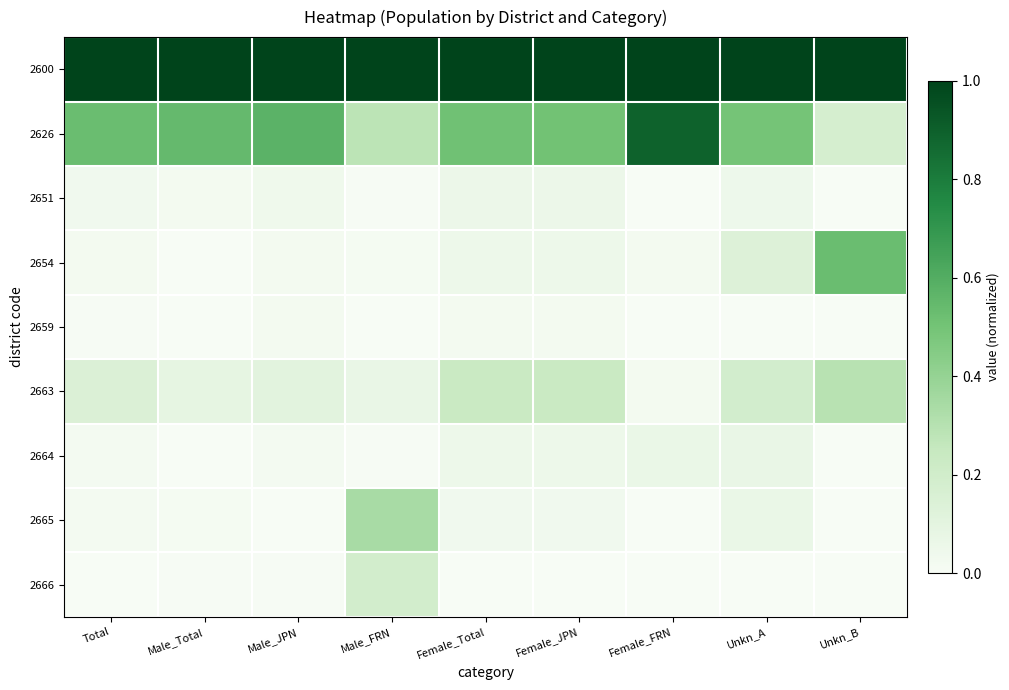

Which series has the largest range (max minus min)?

2626